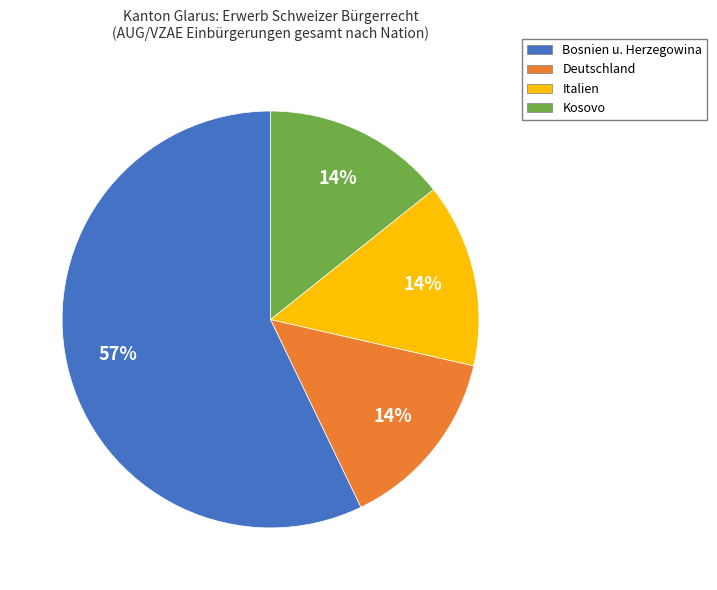

To the nearest percent, what portion does Italien represent?

14%